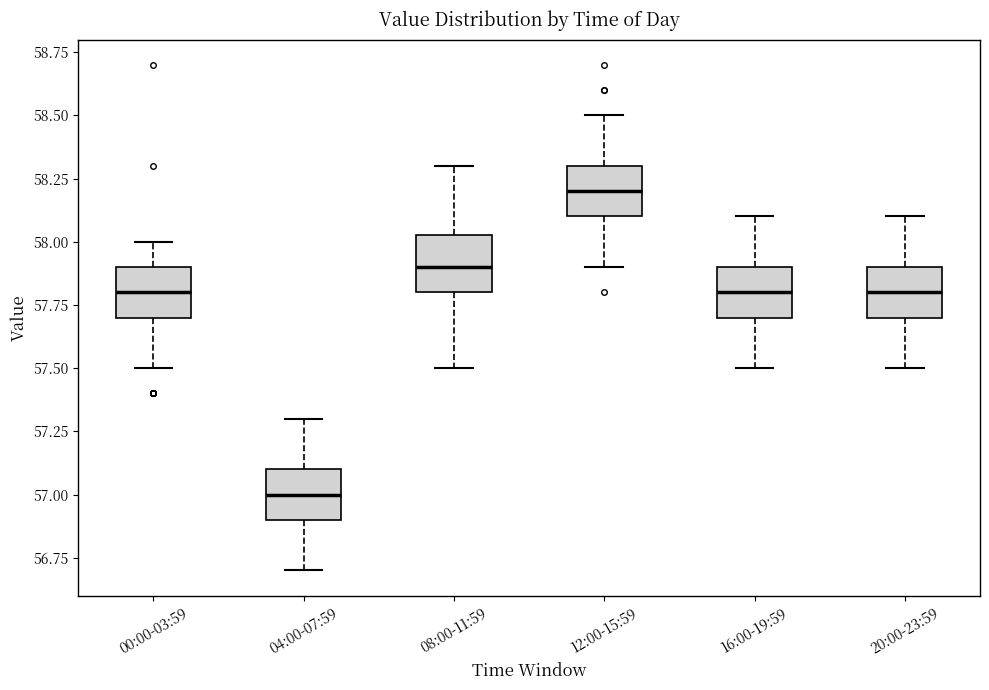

Reading left to right, read every box against the y-axis: the position of its median line, the range the box covers, and the ends of its whiskers. The values are not printed on the chart, so give them approximately, as read against the axis.

00:00-03:59: median 57.80, box 57.70 to 57.90, whiskers 57.50 to 58.00
04:00-07:59: median 57.00, box 56.90 to 57.10, whiskers 56.70 to 57.30
08:00-11:59: median 57.90, box 57.80 to 58.05, whiskers 57.50 to 58.30
12:00-15:59: median 58.20, box 58.10 to 58.30, whiskers 57.90 to 58.50
16:00-19:59: median 57.80, box 57.70 to 57.90, whiskers 57.50 to 58.10
20:00-23:59: median 57.80, box 57.70 to 57.90, whiskers 57.50 to 58.10